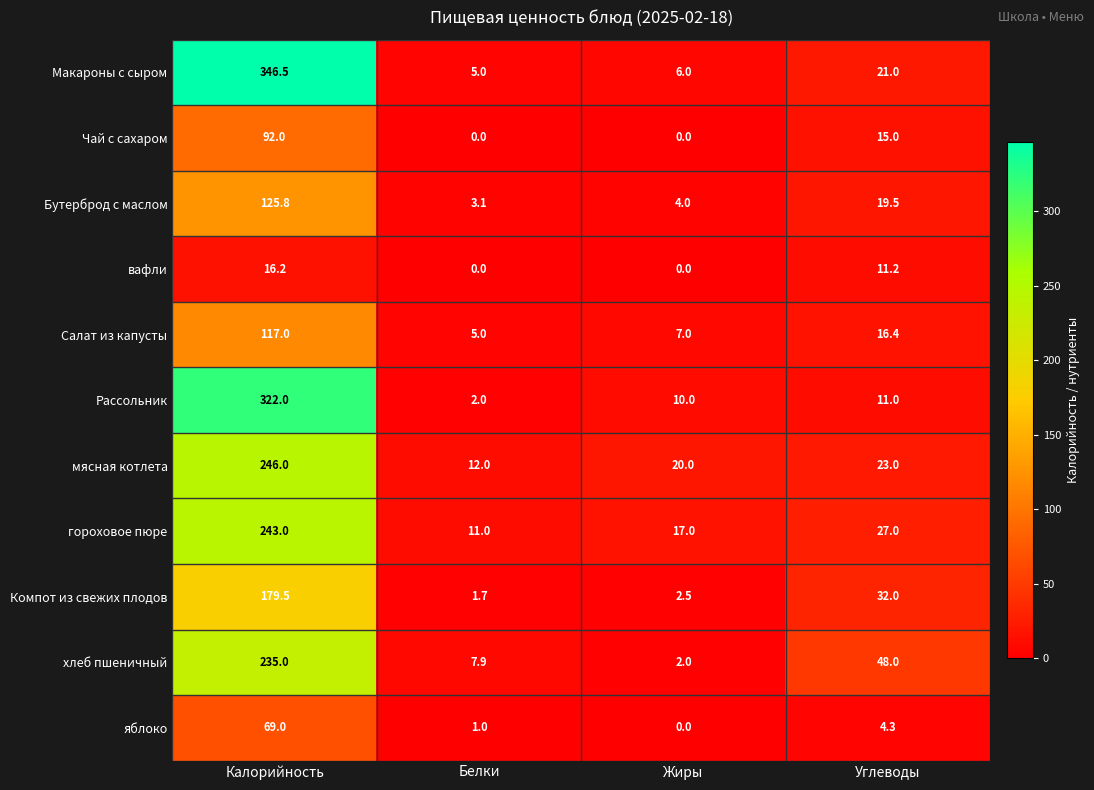

List the series in order of their peak value, highest first.

Макароны с сыром, Рассольник, мясная котлета, гороховое пюре, хлеб пшеничный, Компот из свежих плодов, Бутерброд с маслом, Салат из капусты, Чай с сахаром, яблоко, вафли